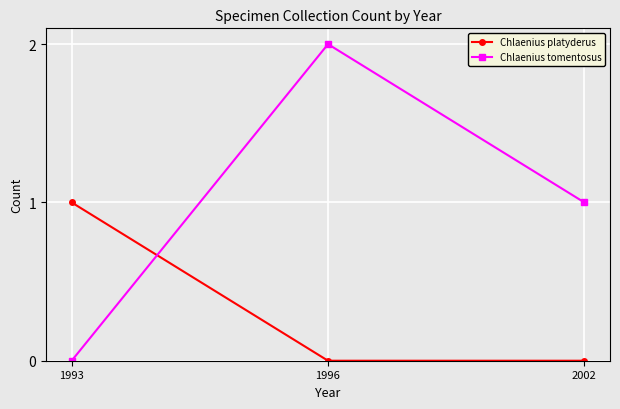

At which category is the sum across all series the highest?

1996